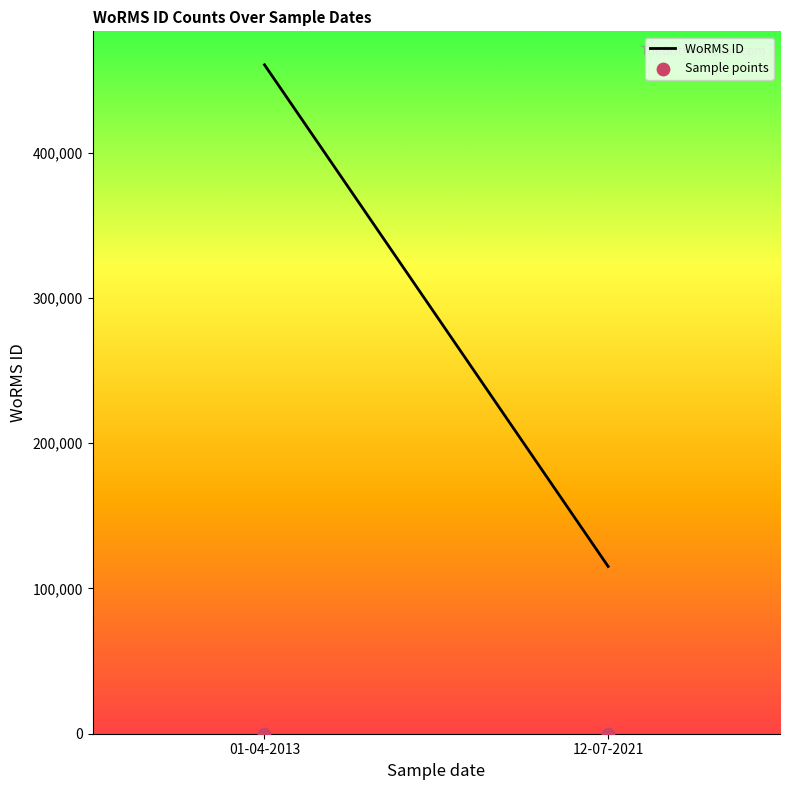

Which series has the largest total across all categories?

WoRMS ID